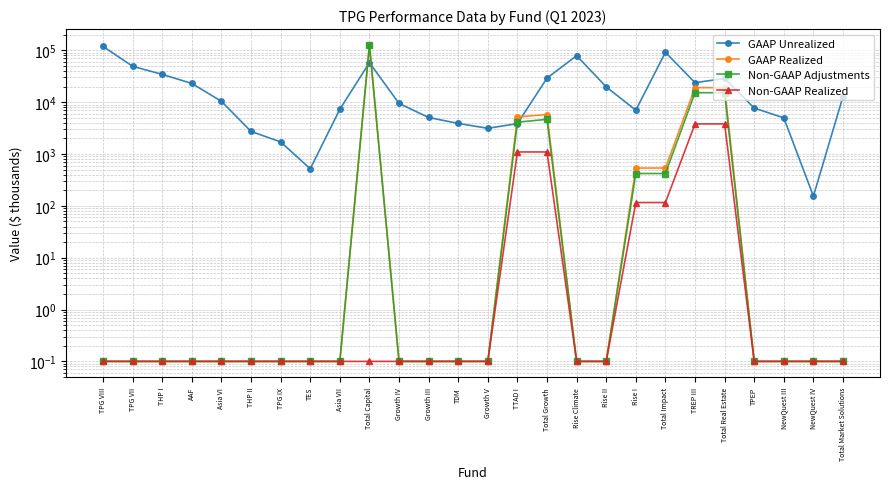

How many interior local peaks does the GAAP Realized series have?

2